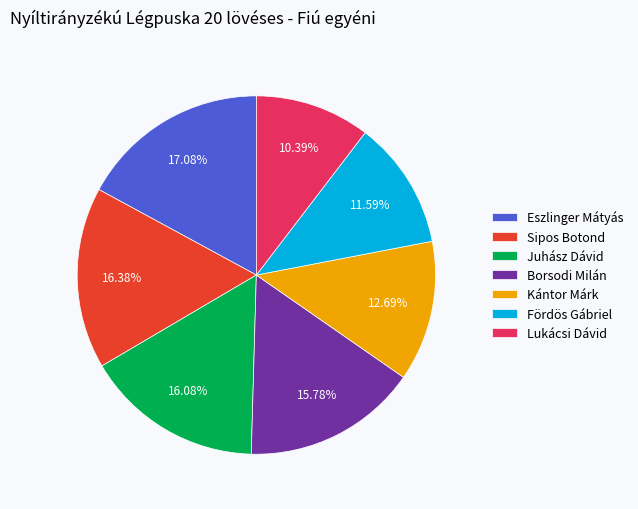

Is there a majority slice in this chart?

No